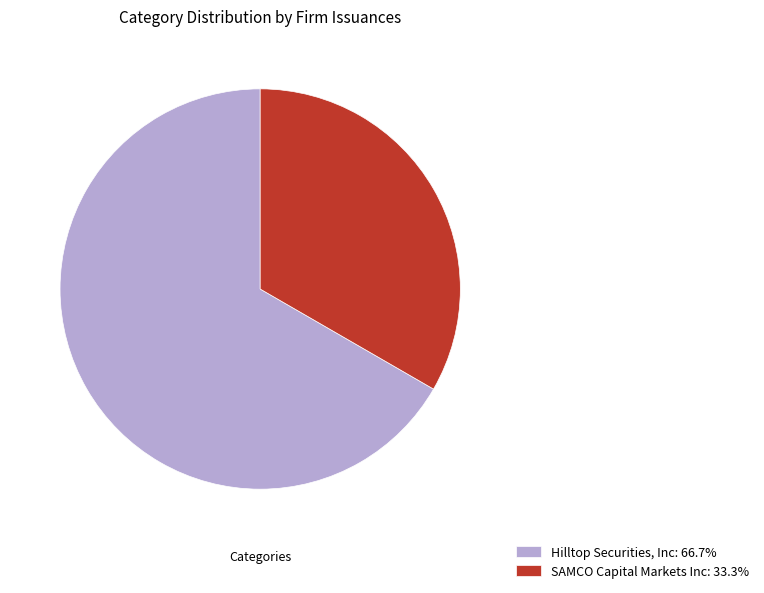

What is the ratio of the value at Hilltop Securities, Inc: 66.7% to the value at SAMCO Capital Markets Inc: 33.3%?

2.0